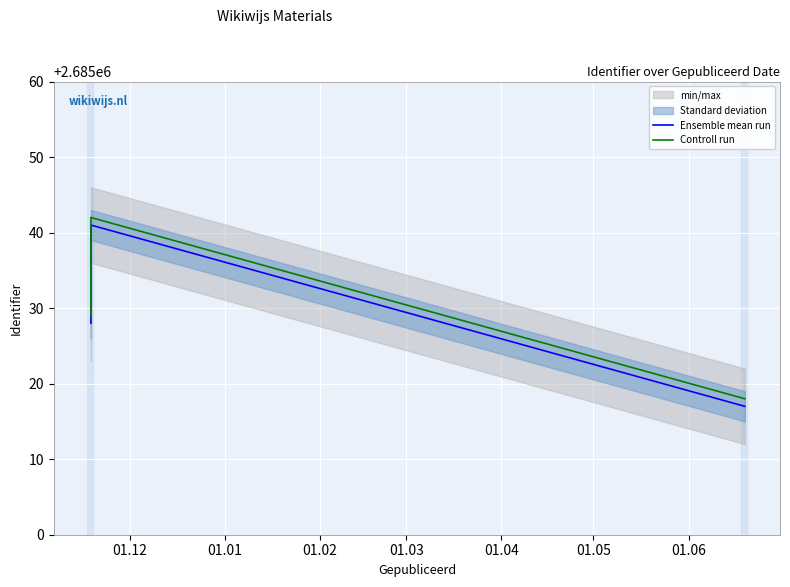

How many values in the Ensemble mean run series exceed 2685028?

1